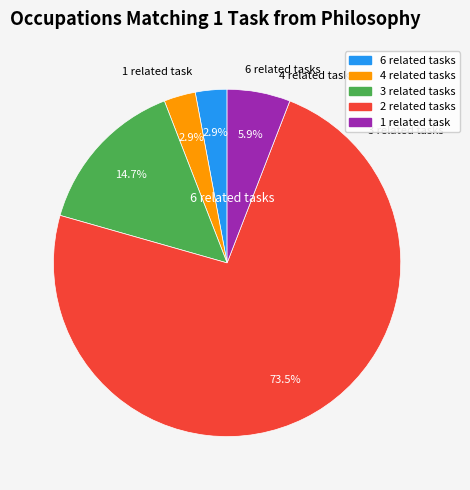

Is there a majority slice in this chart?

Yes